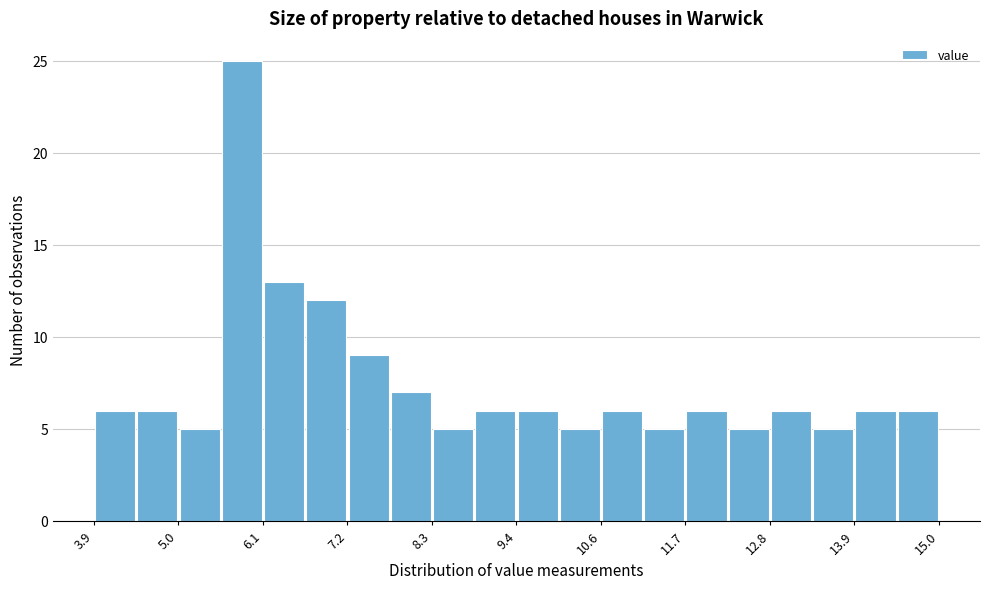

Read against the x-axis, roughly where is the centre of the tallest bar?

5.8